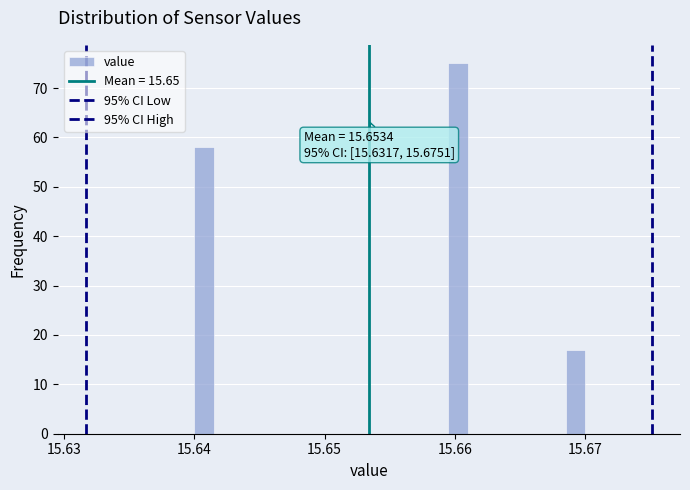

Around what value on the x-axis is the tallest bar? Give the approximate position of its centre, as read against the axis.

15.660